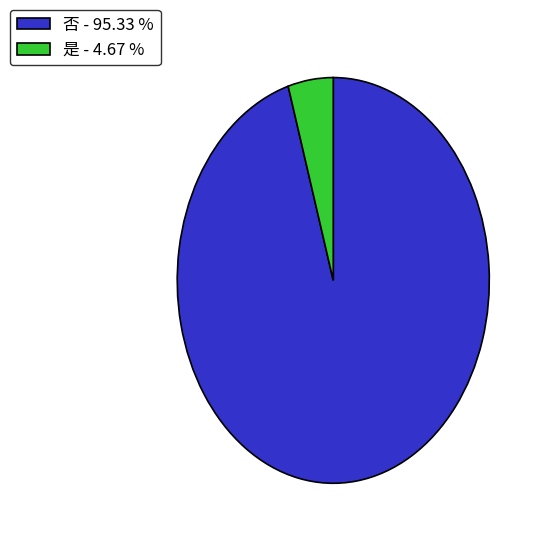

What is the largest slice in the pie chart?

否